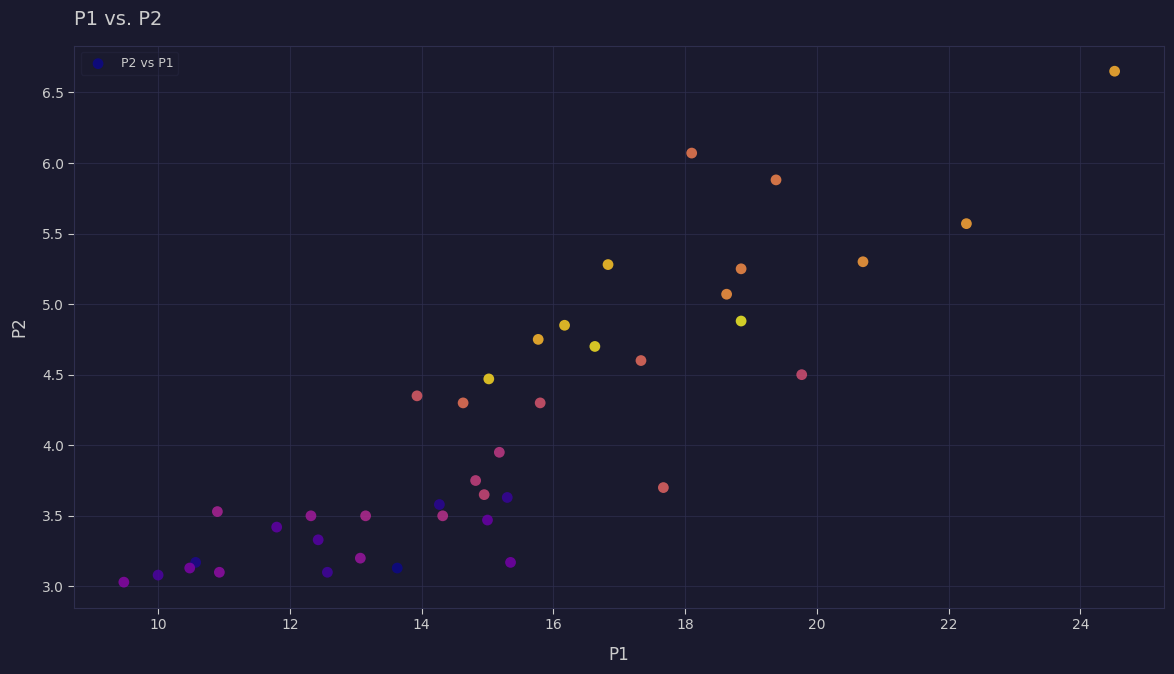

What is the range of X values (max minus min)?

15.0